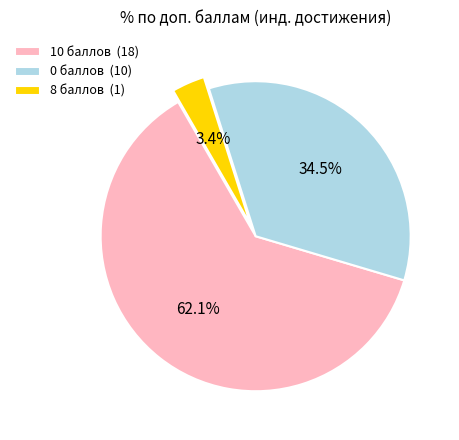

Is there a majority slice in this chart?

Yes